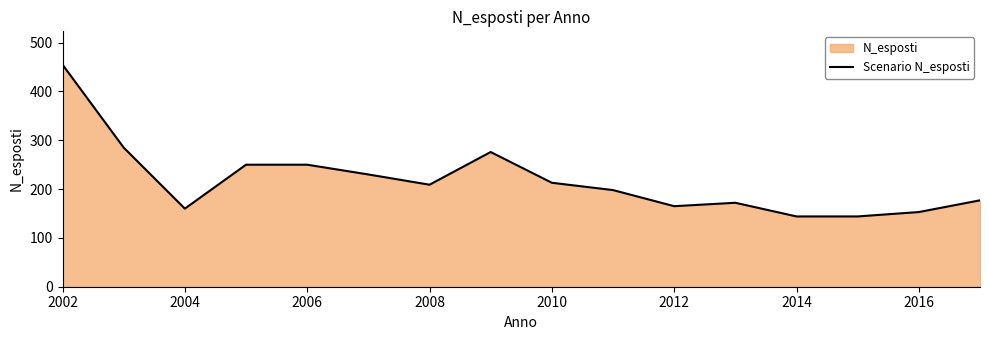

What is the greatest value displayed?

455